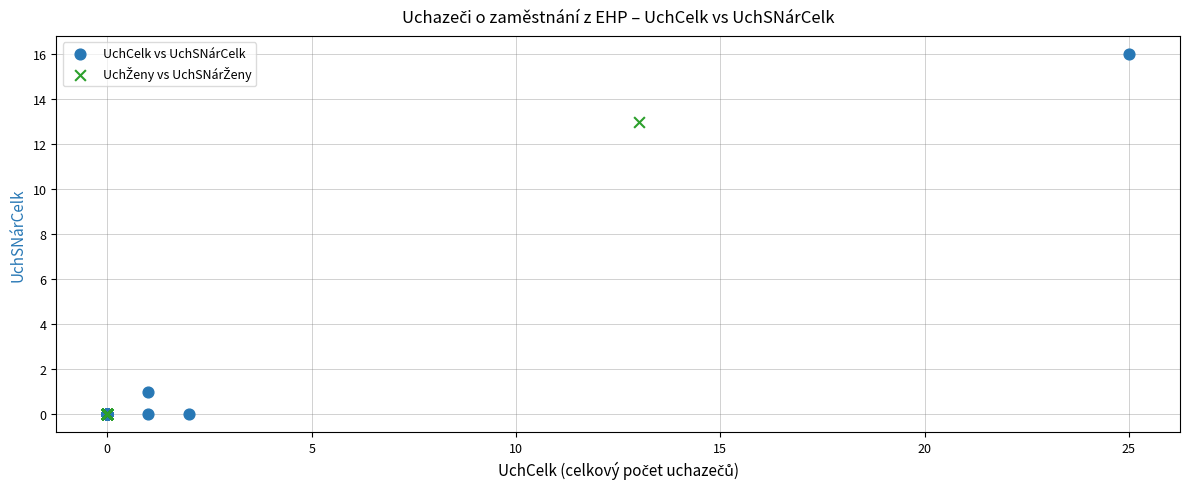

Which series contains the highest Y value?

UchCelk vs UchSNárCelk